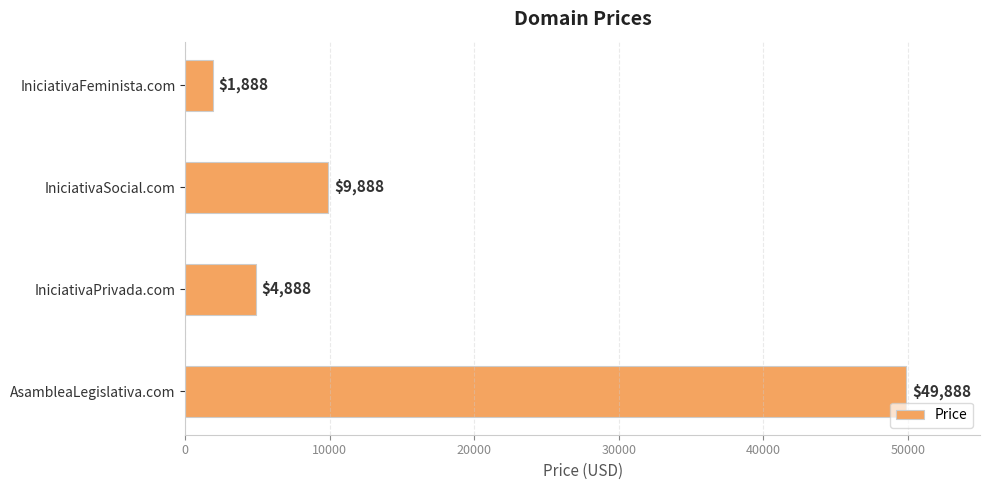

Reading bottom to top, transcribe all the data shown in this chart.

AsambleaLegislativa.com=49888	IniciativaPrivada.com=4888	IniciativaSocial.com=9888	IniciativaFeminista.com=1888